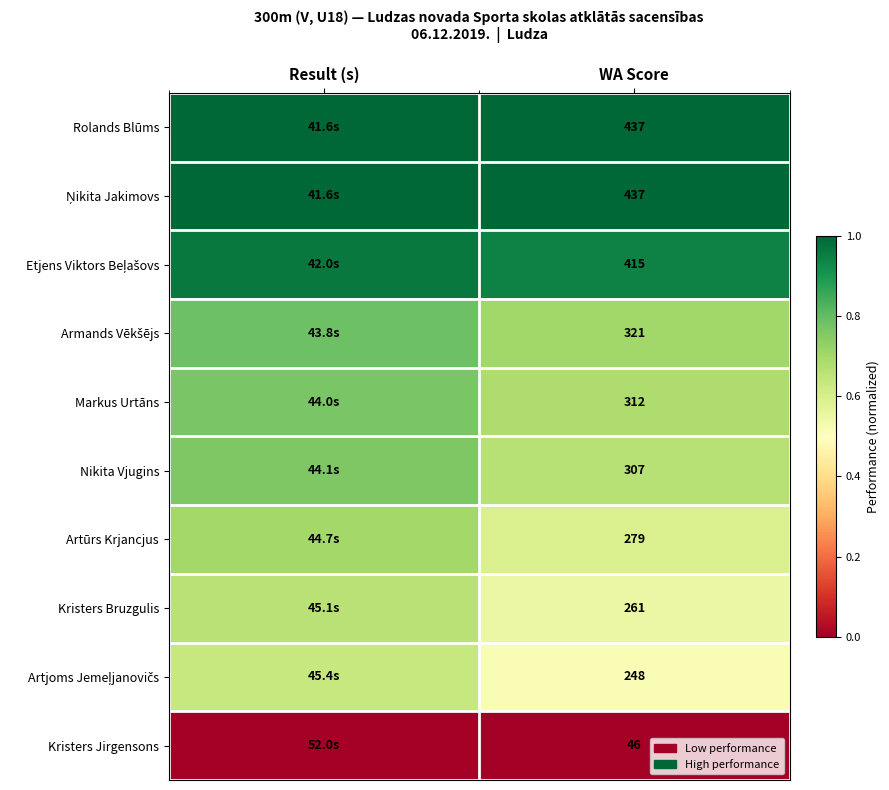

True or false: Kristers Bruzgulis has a value of 0.2 at WA Score.

False